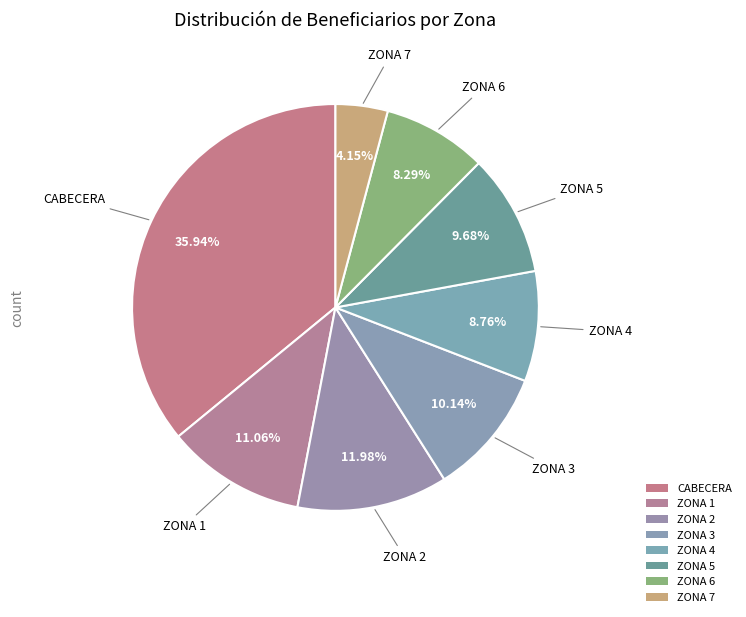

To the nearest percent, what is the difference between the CABECERA and ZONA 1 slice percentages?

25%